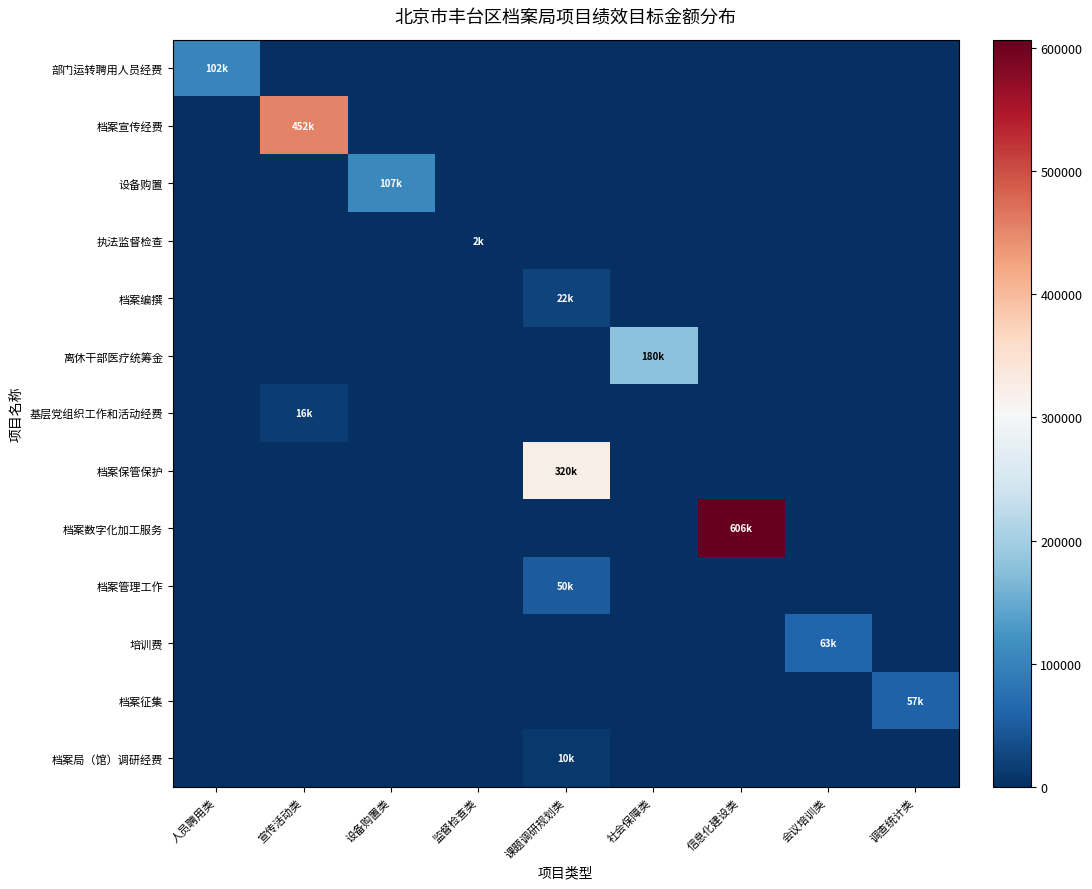

Rank the series at 监督检查类 from highest to lowest value.

执法监督检查, 部门运转聘用人员经费, 档案宣传经费, 设备购置, 档案编撰, 离休干部医疗统筹金, 基层党组织工作和活动经费, 档案保管保护, 档案数字化加工服务, 档案管理工作, 培训费, 档案征集, 档案局（馆）调研经费